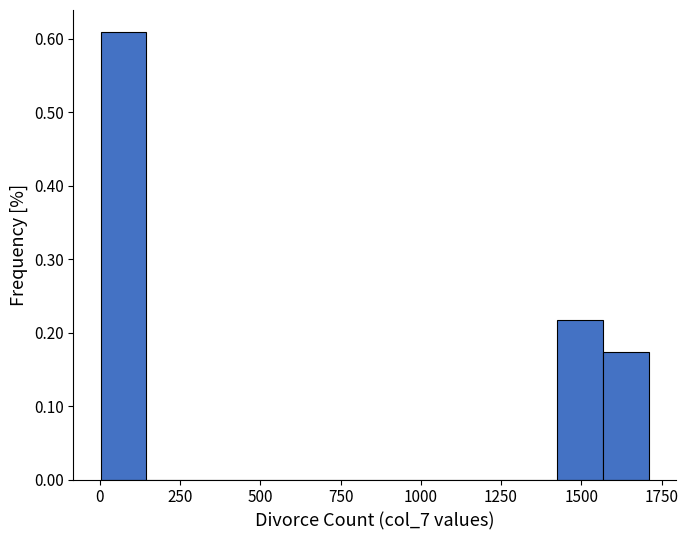

Read against the x-axis, roughly where is the centre of the tallest bar?

50